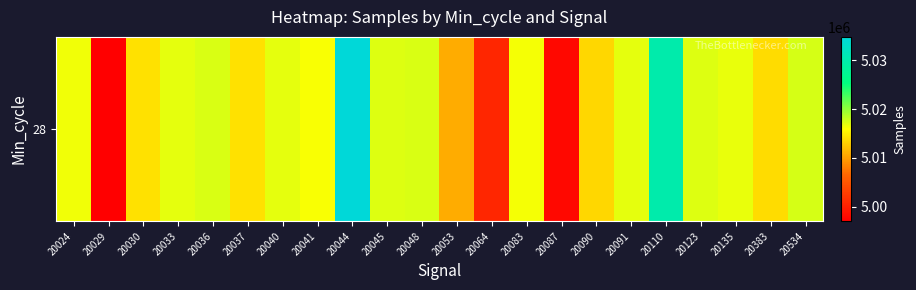

What is the change in value from 20044 to 20045?

-17625